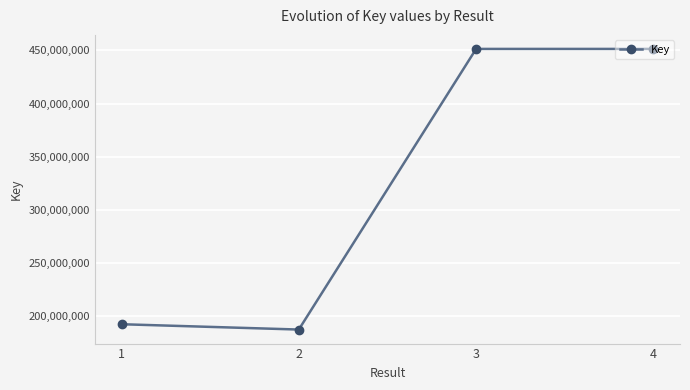

The value at 4 is 451425270. True or false?

True